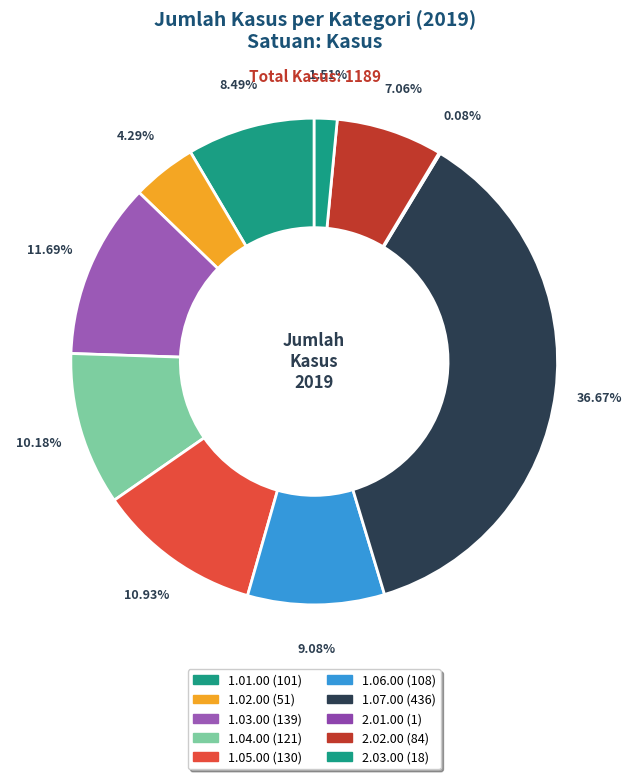

To the nearest percent, what portion does 2.03.00 represent?

2%